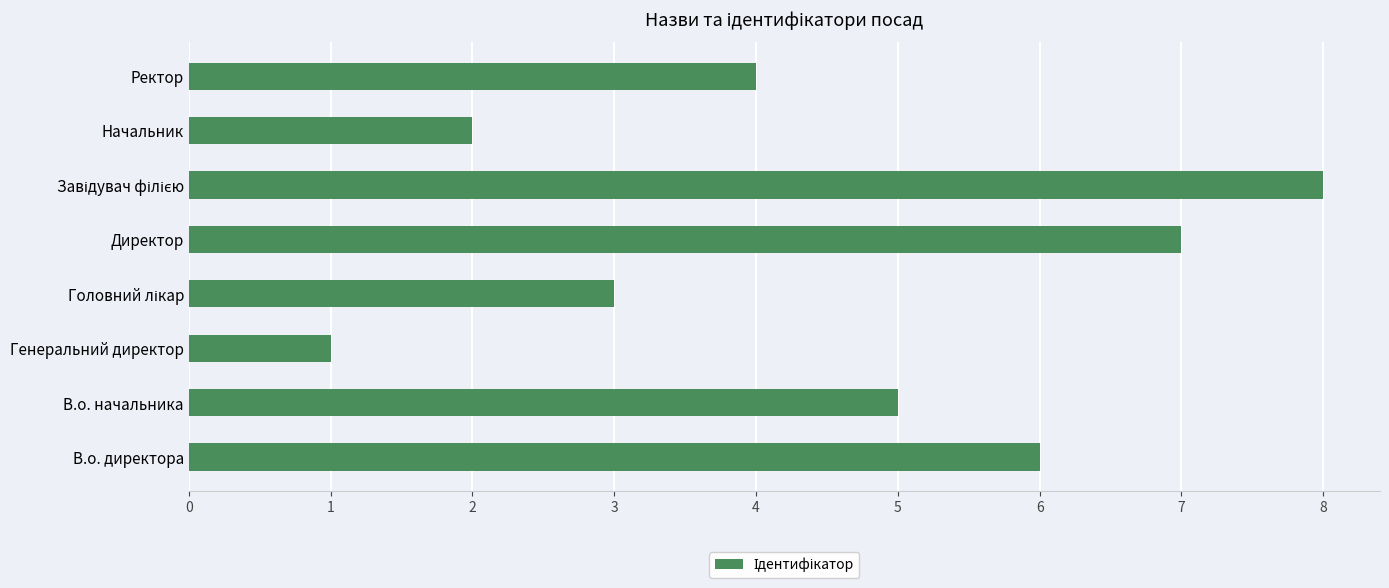

Reading top to bottom, what are all the values shown in this chart?

4	2	8	7	3	1	5	6